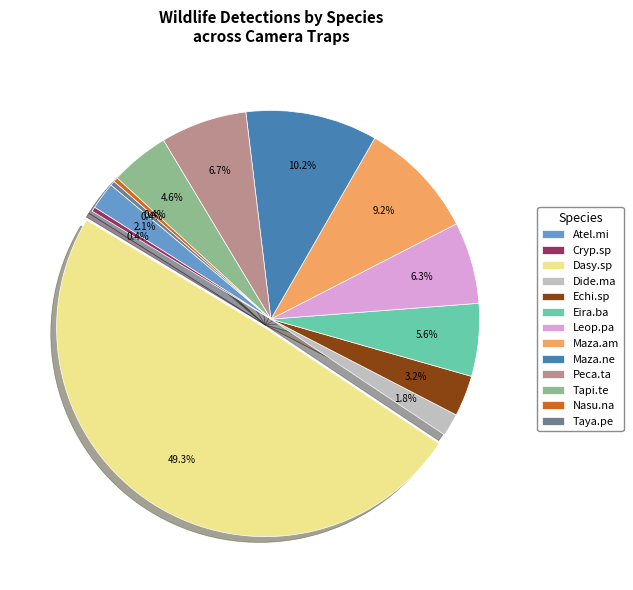

Which has a higher value, Peca.ta or Dasy.sp?

Dasy.sp